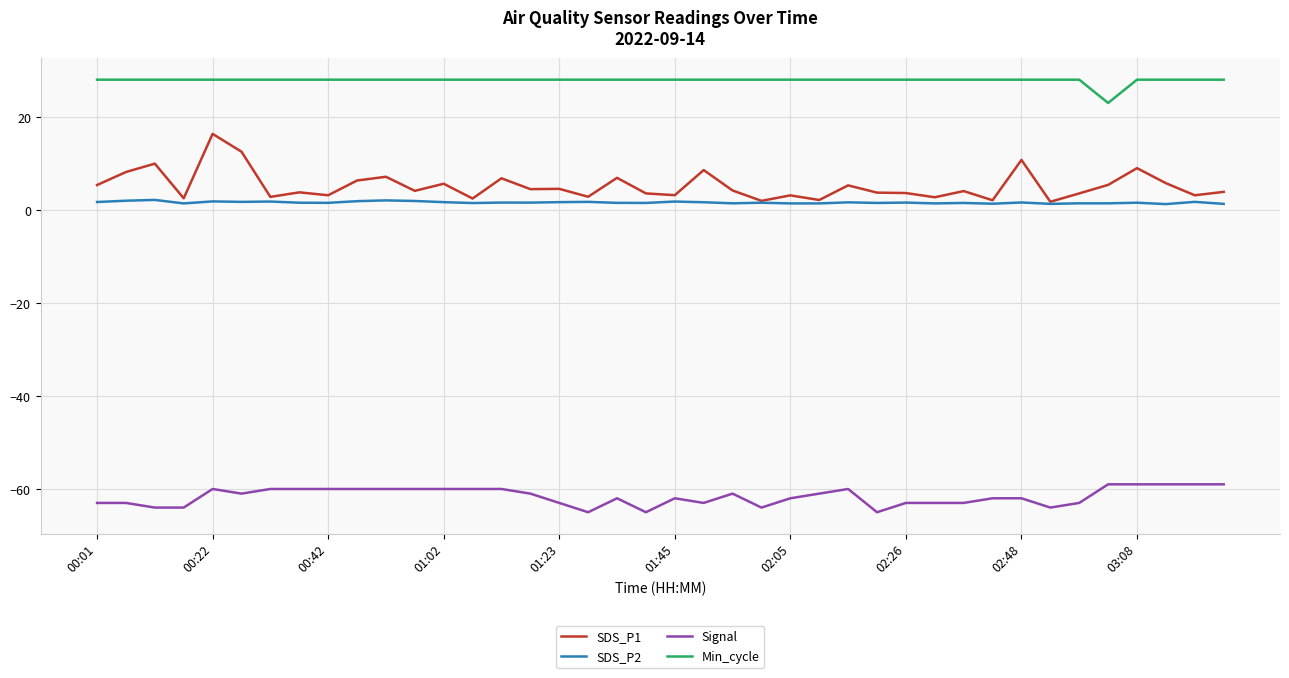

What is the difference between the maximum and minimum values in the Min_cycle series?

5.0